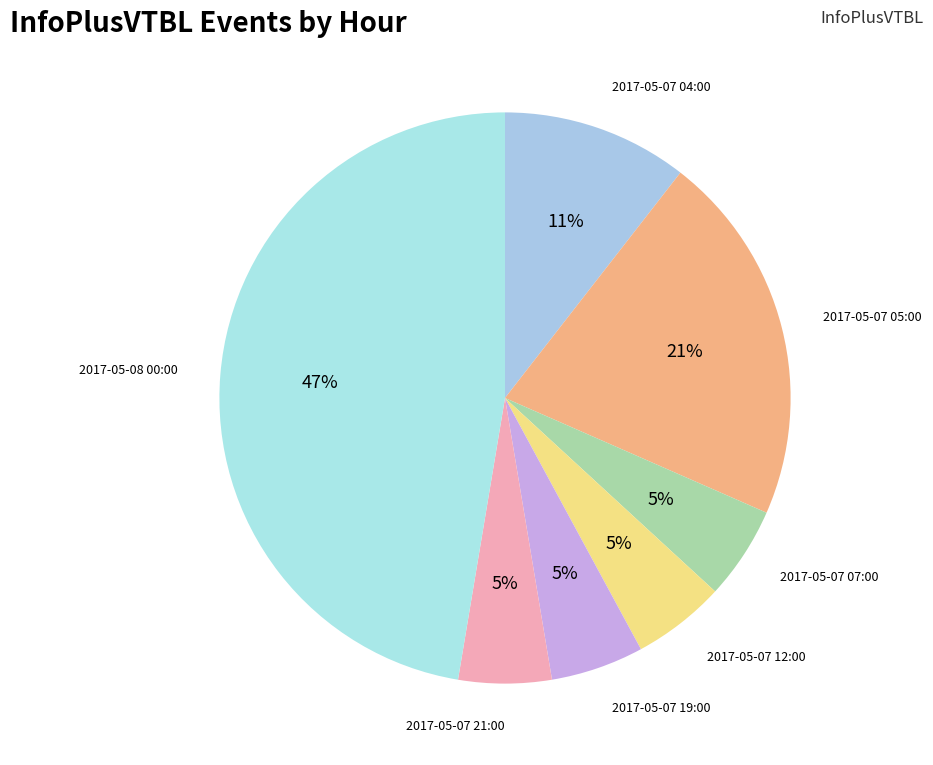

How many segments does this pie chart have?

7